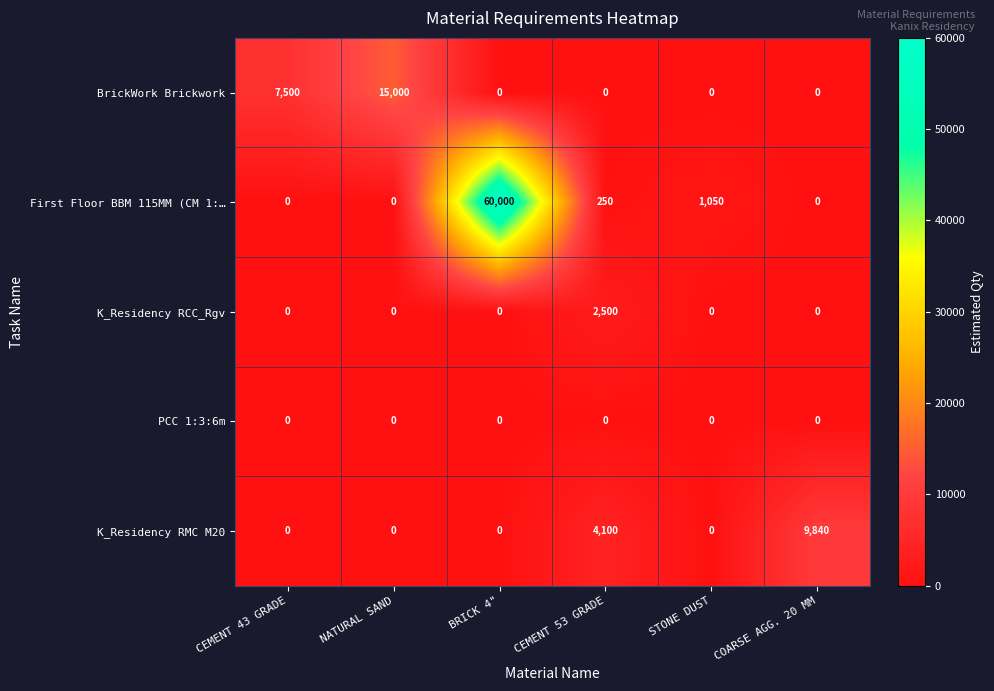

Count the number of categories in the chart.

6